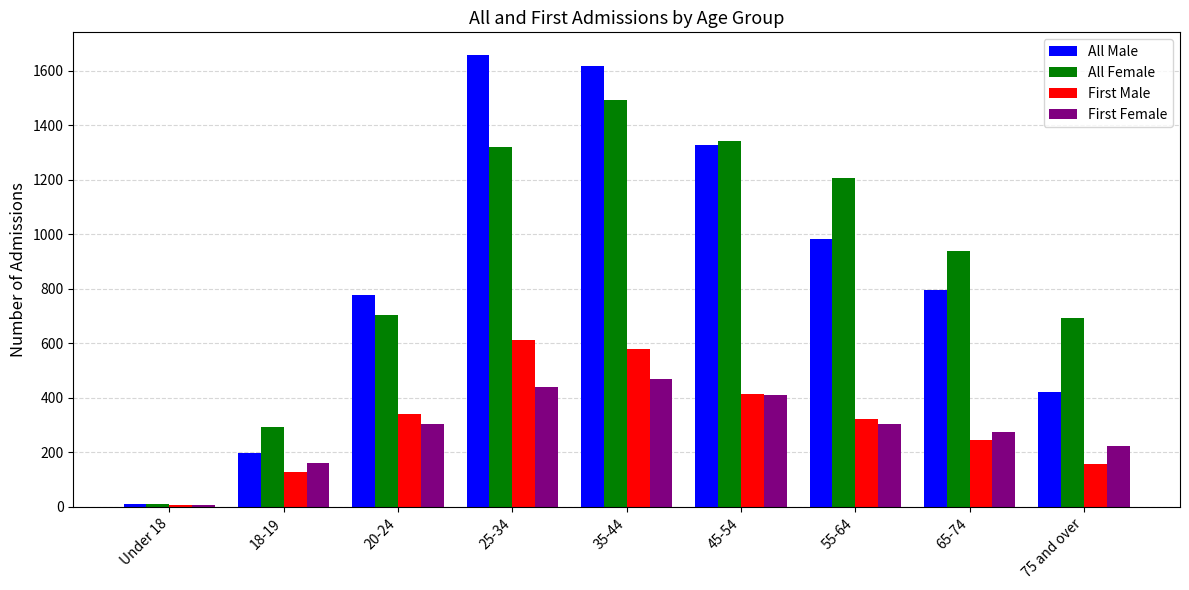

Which category has the lowest value in the All Male series?

Under 18